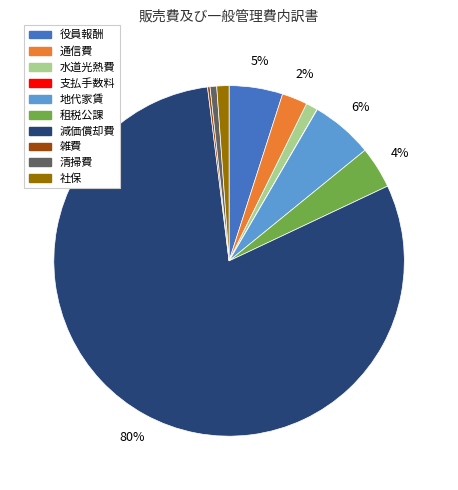

Which slice is the largest?

減価償却費